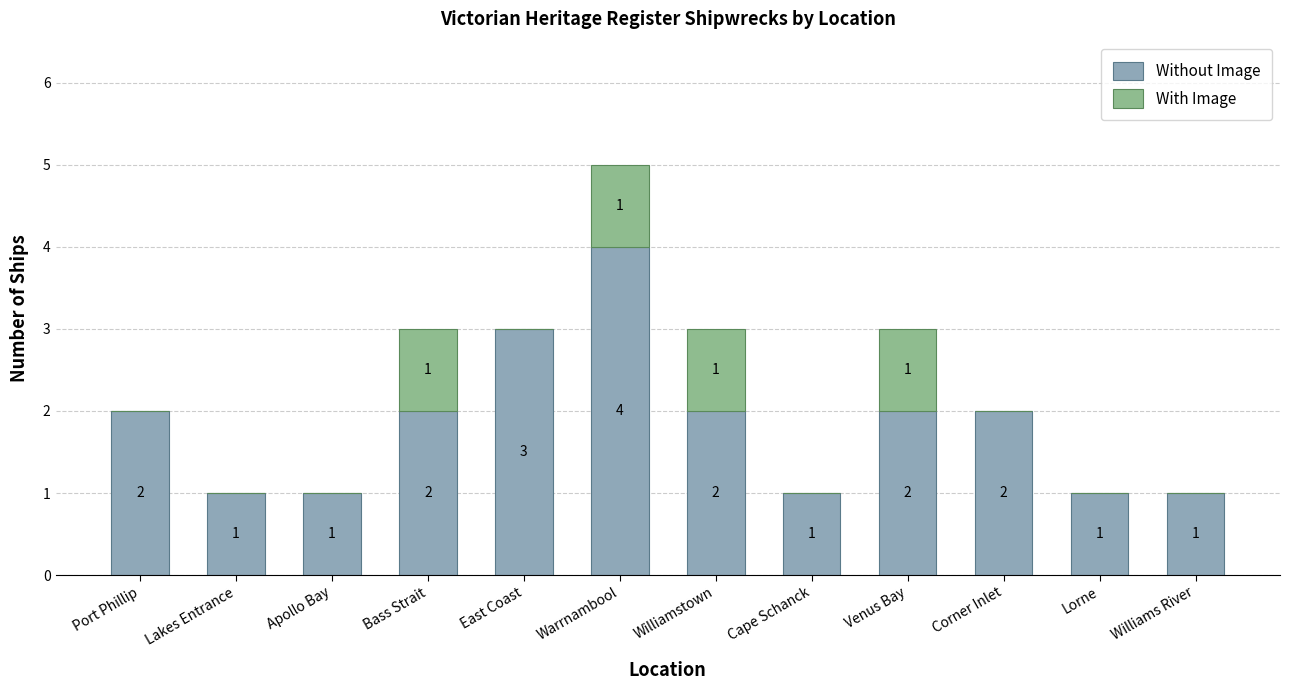

What is the difference between the Without Image values at Lakes Entrance and Venus Bay?

1